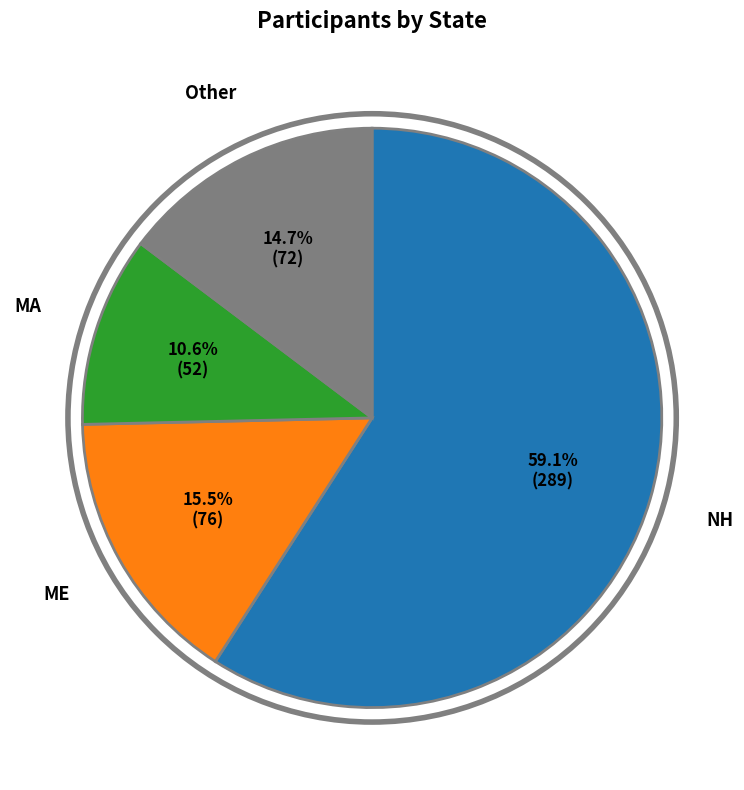

Which category accounts for the majority?

NH